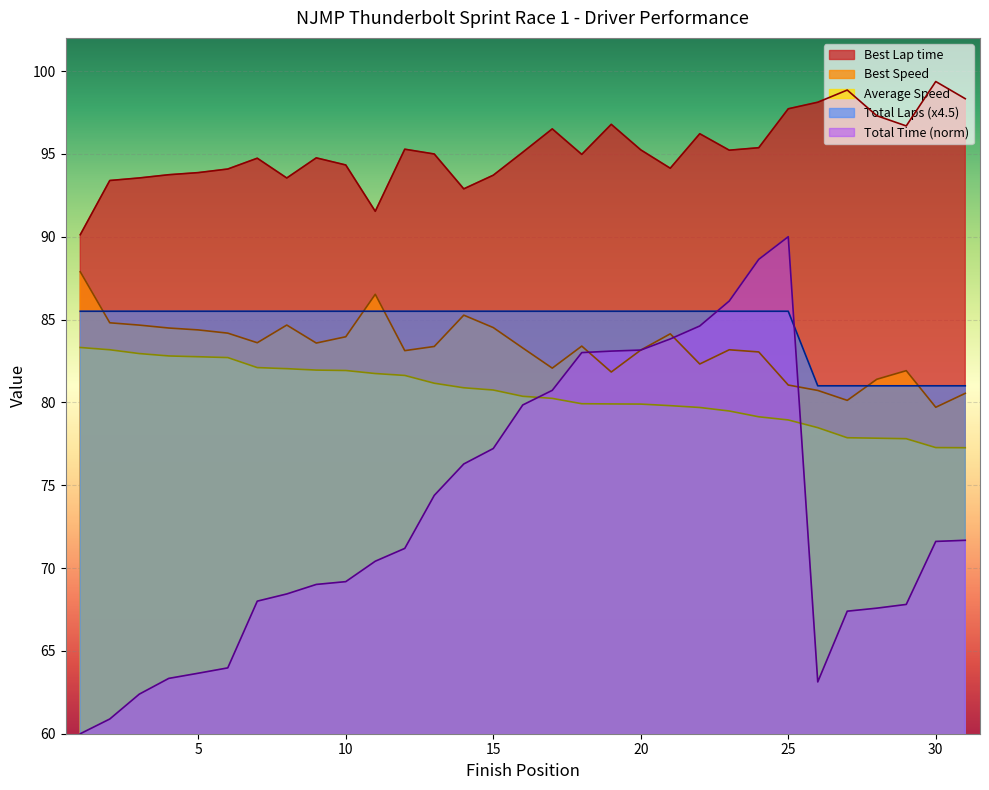

What is the label of the 13th point from the left?

JEFF SMITH